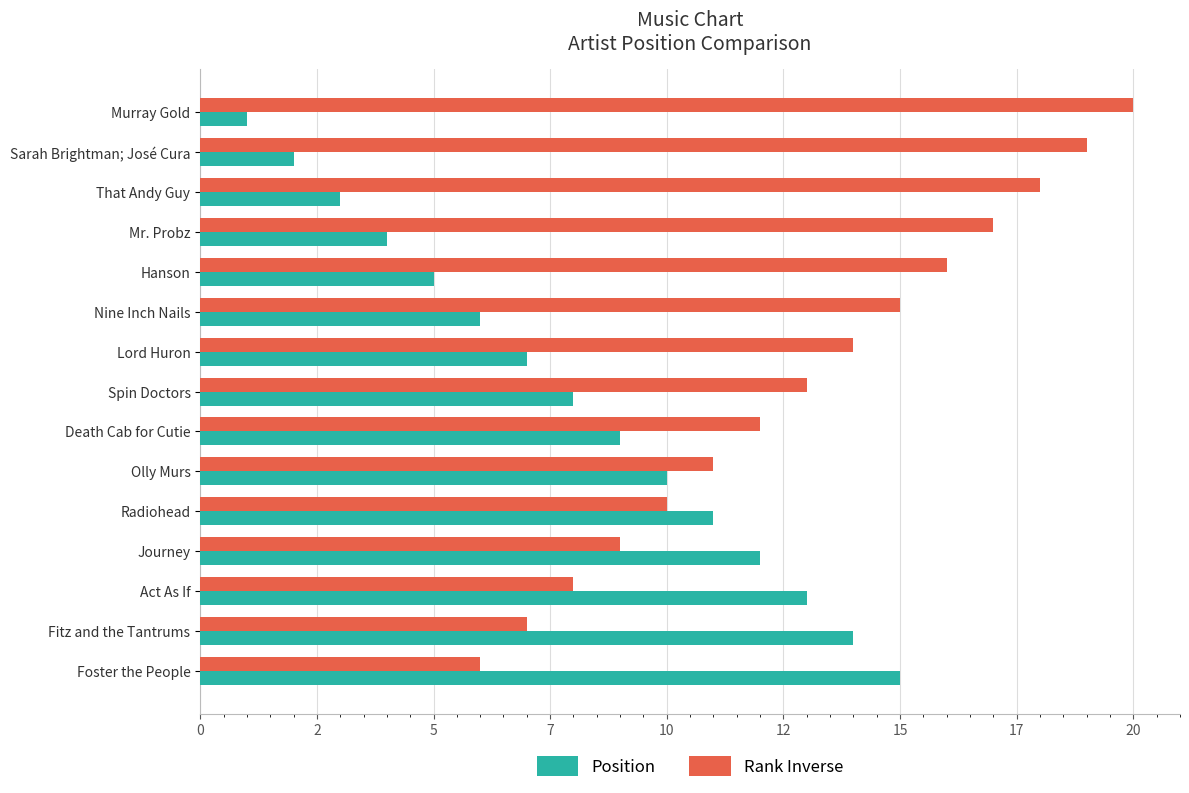

What are all the series names shown in the legend?

Position, Rank Inverse